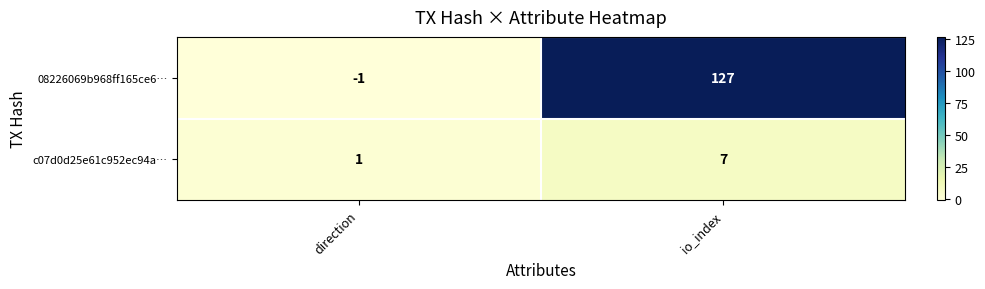

Which series changed the most between direction and io_index?

08226069b968ff165ce6…